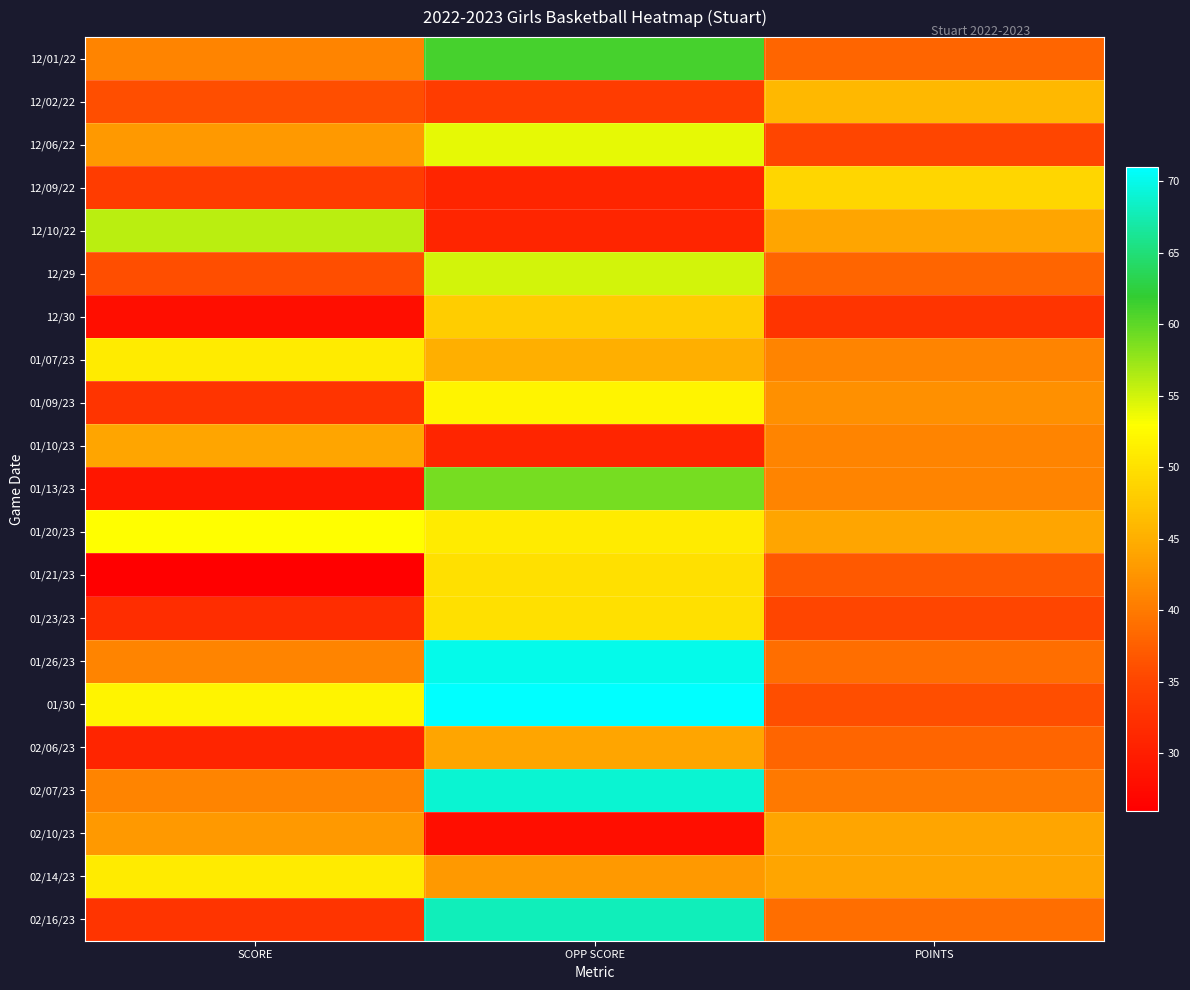

At how many categories does at least one series exceed 40?

3